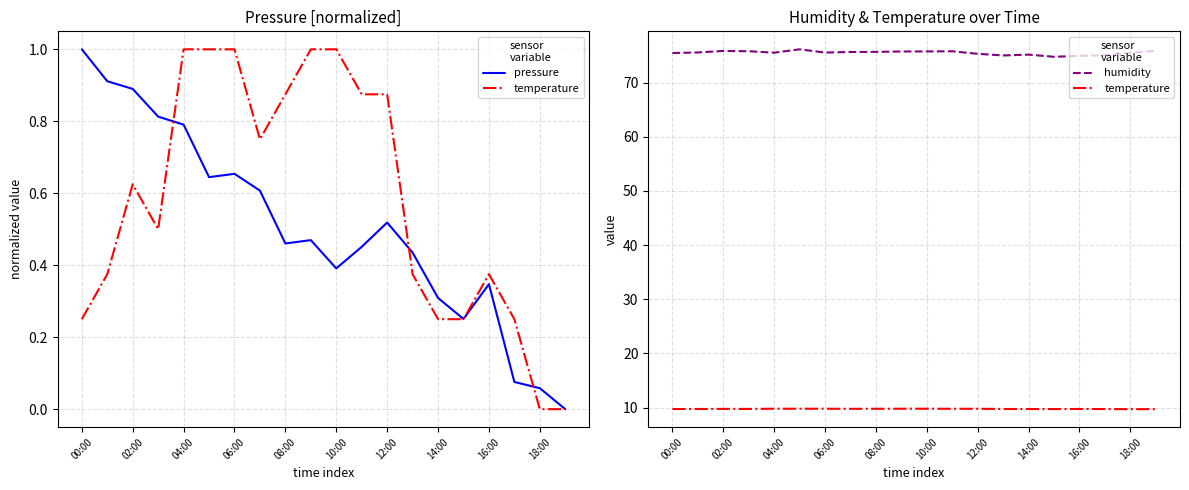

True or false: humidity and pressure cross at least once.

False